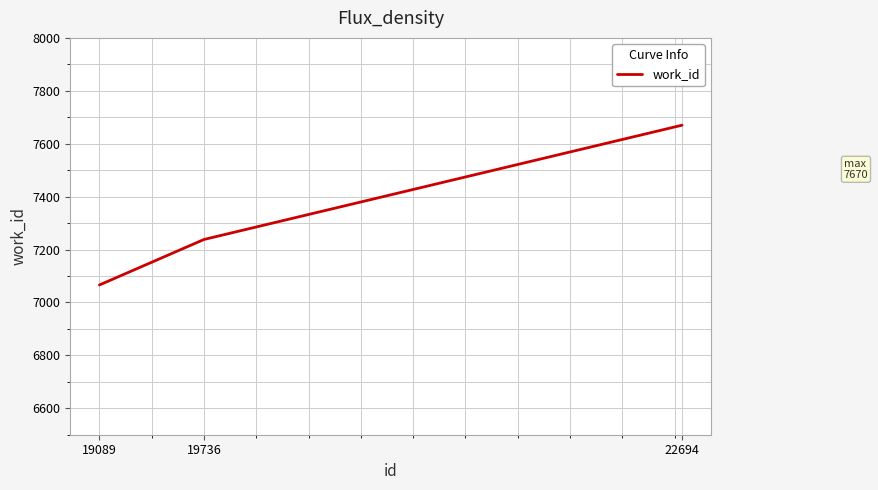

Count the number of data series in this chart.

1